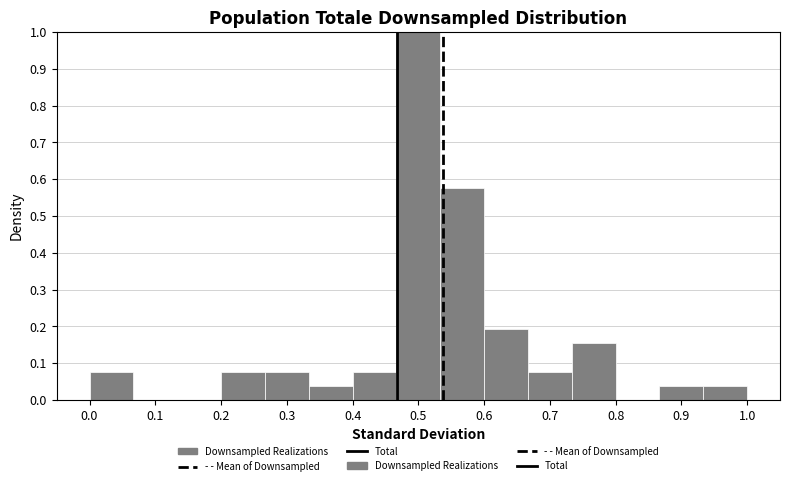

Reading left to right, list every bar in this chart as the range it spans on the x-axis followed by its height. Neither the bar edges nor the heights are printed on the chart, so give them approximately, as read against the axes.

0.00 to 0.07: 0.08
0.07 to 0.13: 0
0.13 to 0.20: 0
0.20 to 0.27: 0.08
0.27 to 0.33: 0.08
0.33 to 0.40: 0.04
0.40 to 0.47: 0.08
0.47 to 0.53: 1.00
0.53 to 0.60: 0.58
0.60 to 0.67: 0.19
0.67 to 0.73: 0.08
0.73 to 0.80: 0.15
0.80 to 0.87: 0
0.87 to 0.93: 0.04
0.93 to 1.00: 0.04